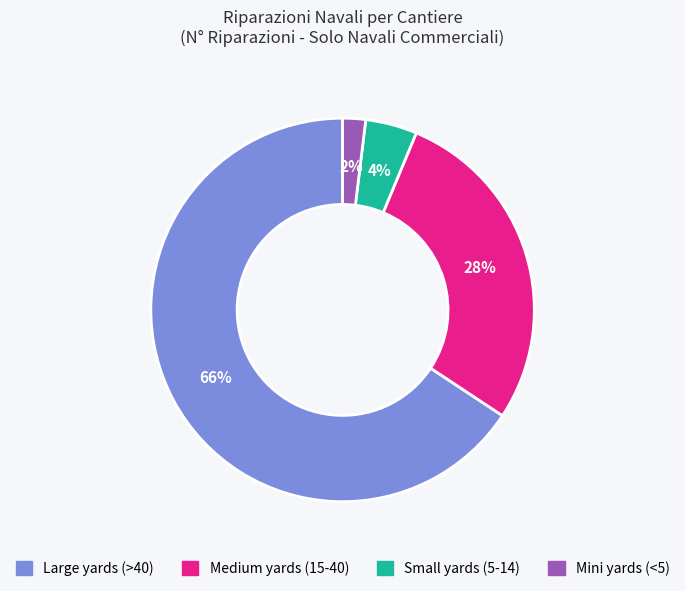

To the nearest percent, what is the average slice percentage?

25%